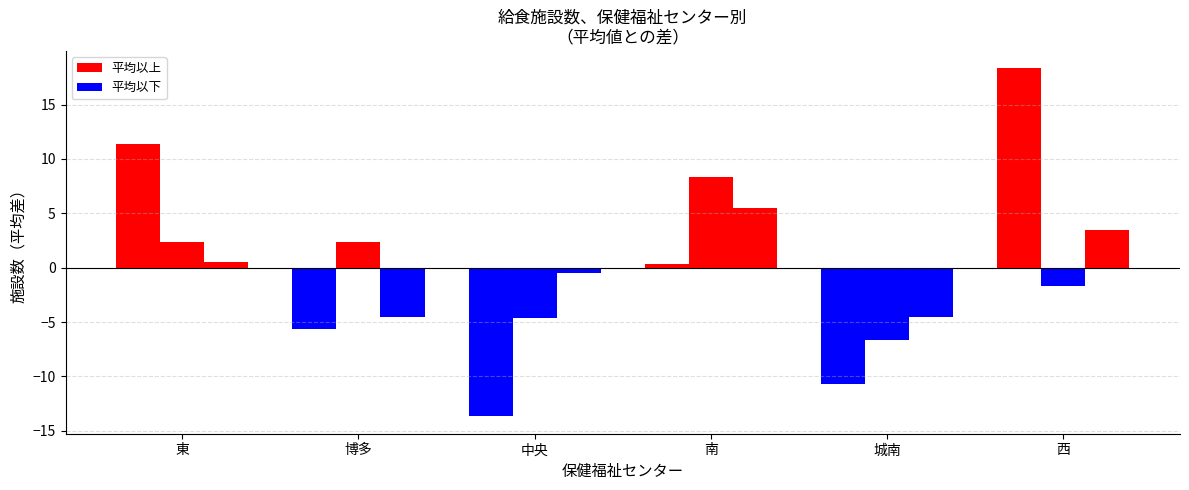

Reading left to right, what are all the values shown in this chart?

栄養士のいる施設(特定): 11.3	-5.7	-13.7	0.3	-10.7	18.3
栄養士のいない施設(特定): 2.3	2.3	-4.7	8.3	-6.7	-1.7
栄養士のいる施設(小規模): 0.5	-4.5	-0.5	5.5	-4.5	3.5